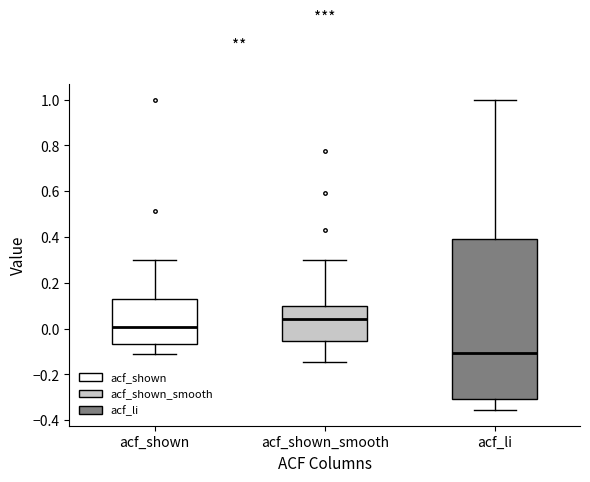

Which box's median line is the highest?

acf_shown_smooth